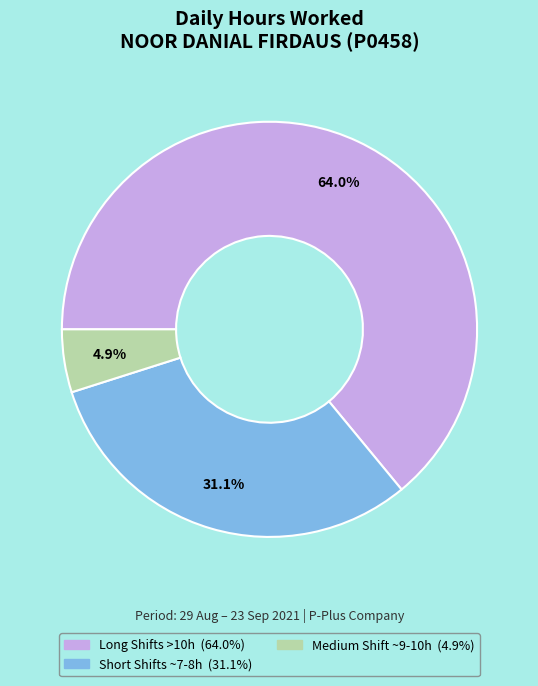

Is there a majority slice in this chart?

Yes